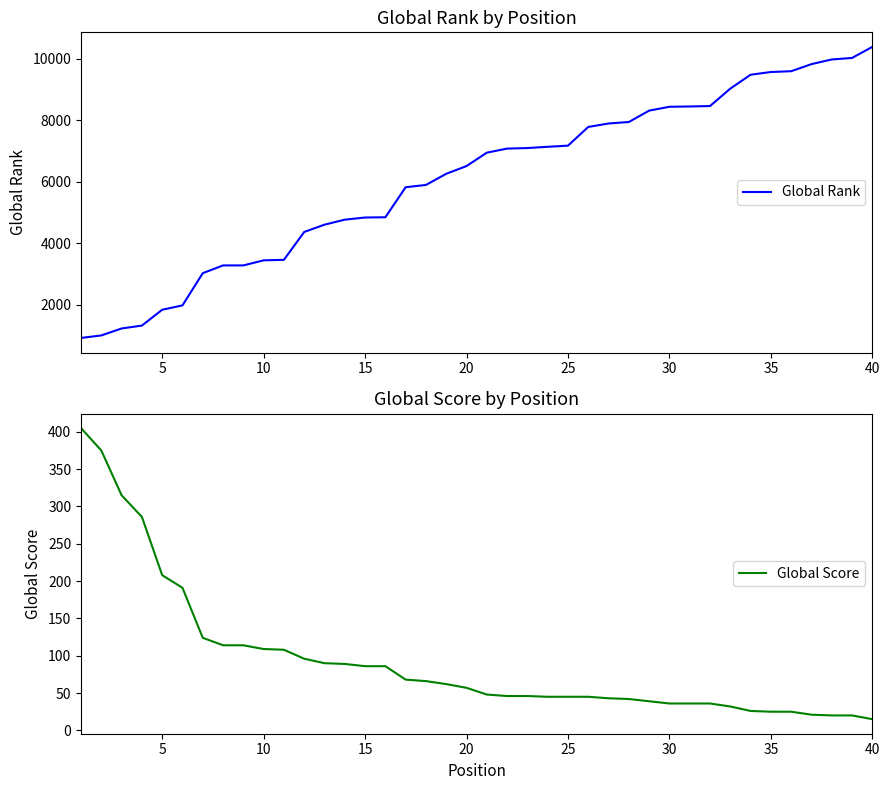

The Global Score series shows 64 at 25. True or false?

False